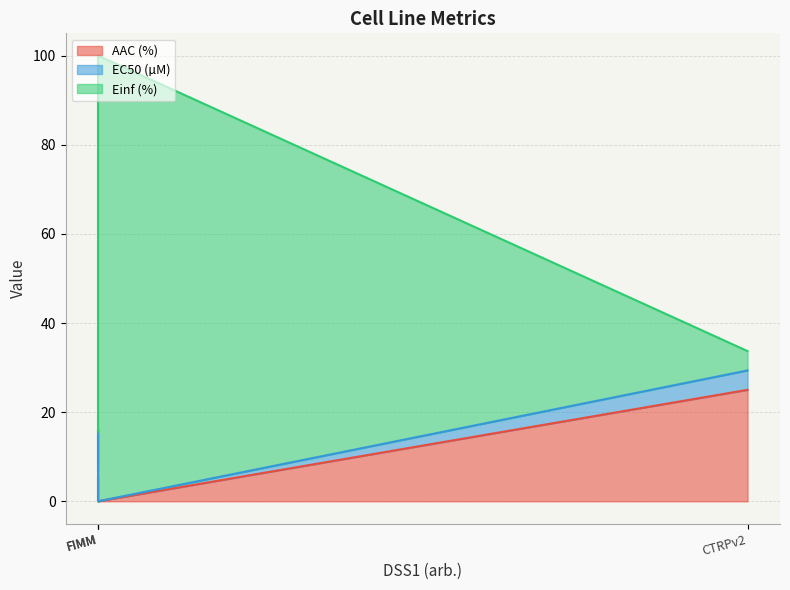

At which label does EC50 (µM) reach its minimum?

FIMM